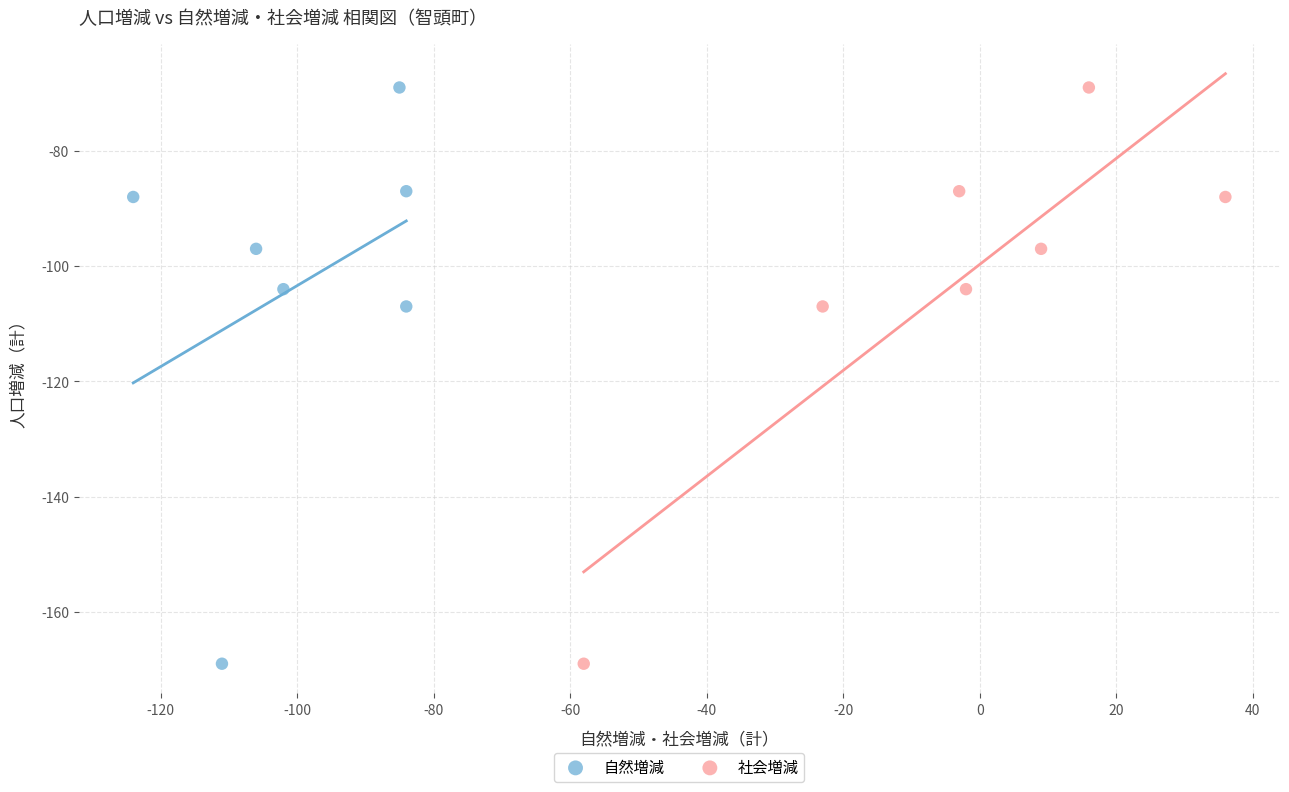

What are all the series names shown in the legend?

自然増減, 社会増減